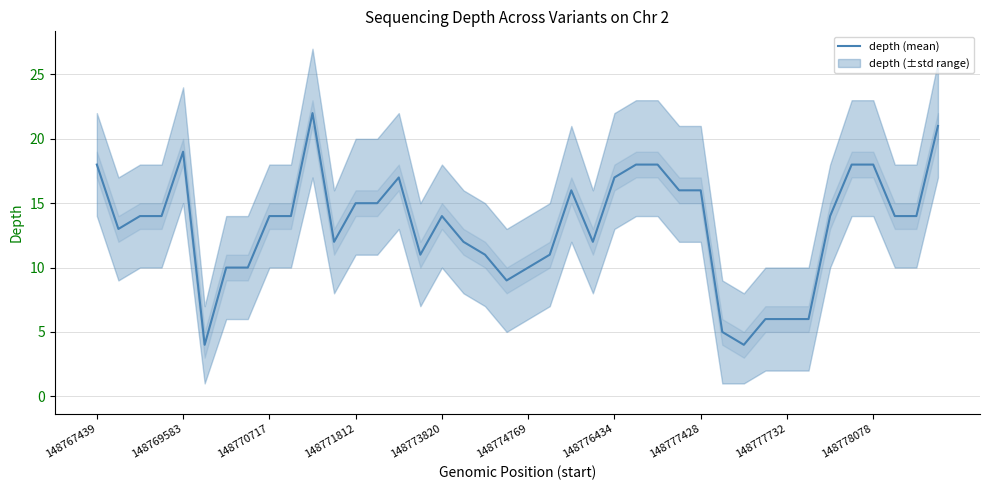

Count the number of categories in the chart.

40